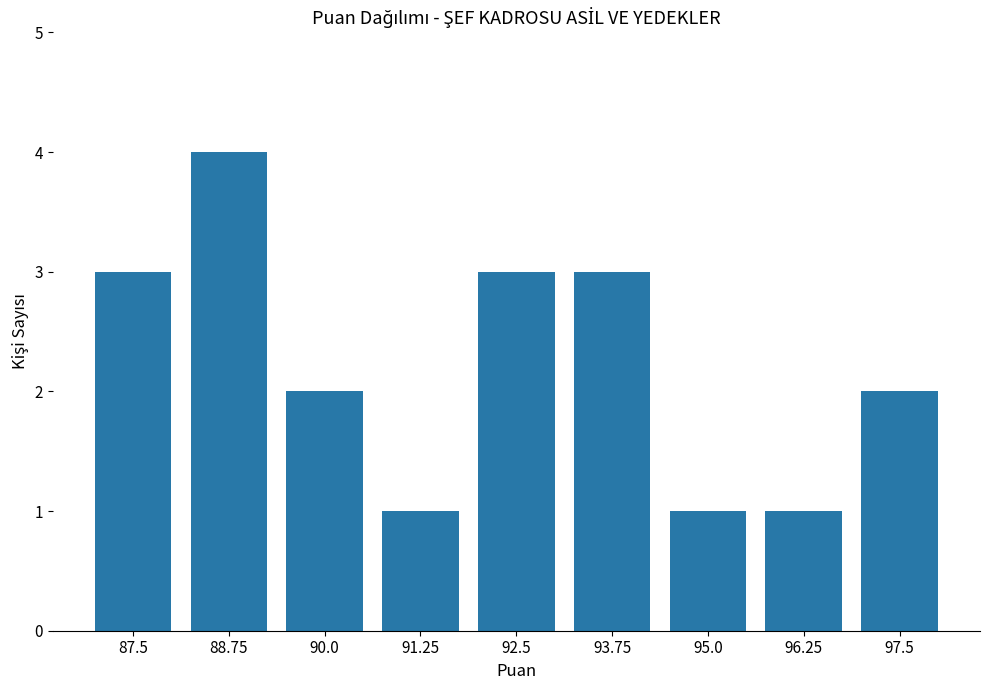

The chart shows a value of 3 at 92.5. True or false?

True